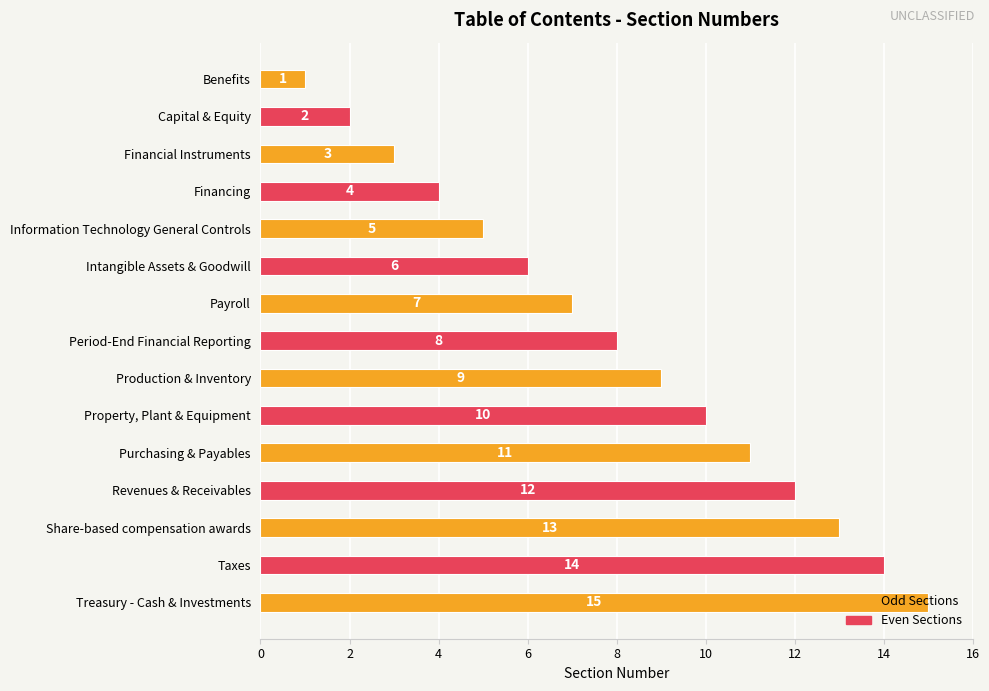

What is the difference between the maximum and minimum values?

14